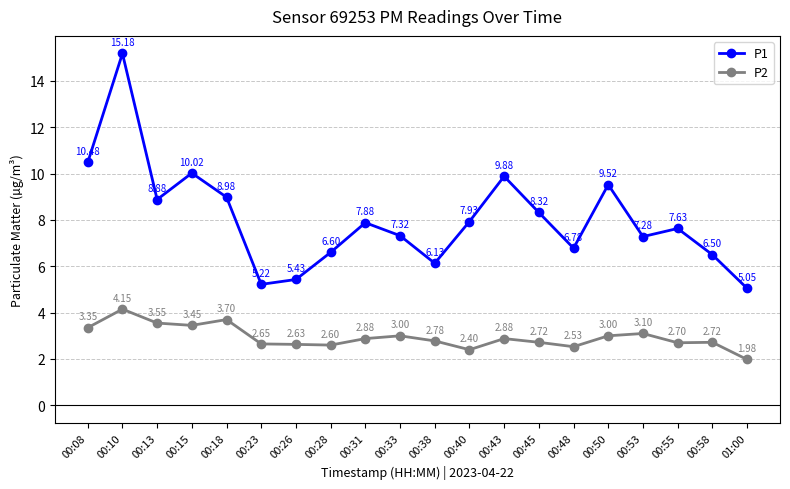

In P1, how many points are lower than both neighbors (excluding endpoints)?

5